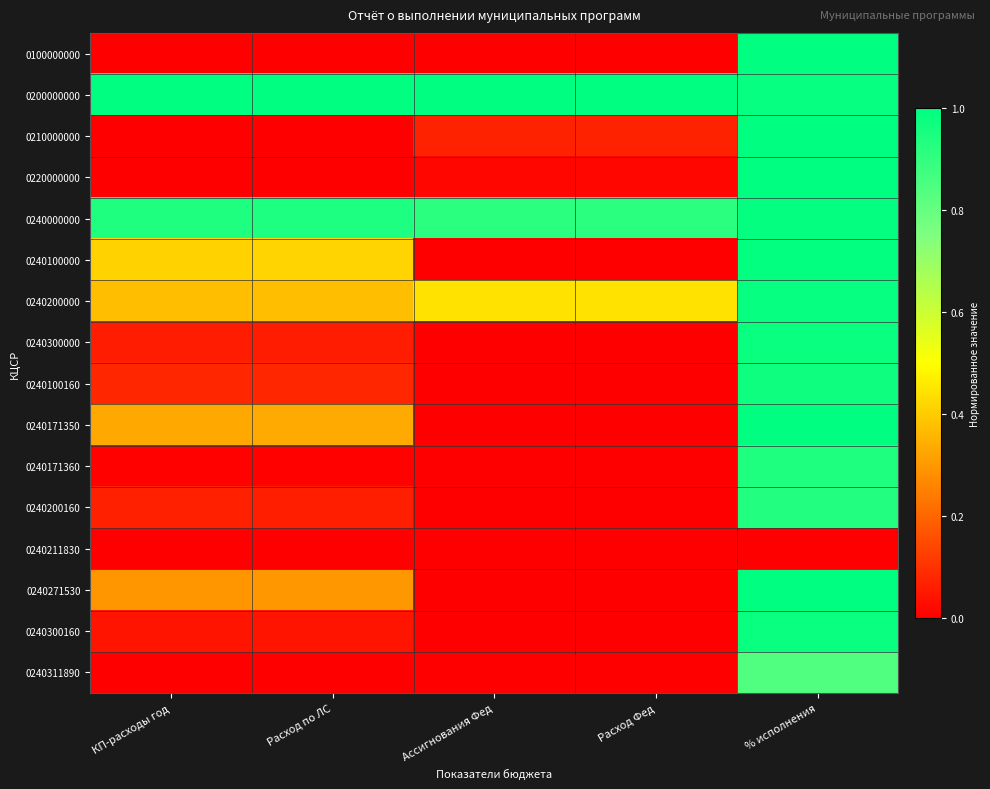

Reading left to right, list all the values displayed in this chart.

0100000000: КП-расходы год=0.0	Расход по ЛС=0.0	Ассигнования Фед=0.0	Расход Фед=0.0	% исполнения=1.0
0200000000: КП-расходы год=1.0	Расход по ЛС=1.0	Ассигнования Фед=1.0	Расход Фед=1.0	% исполнения=1.0
0210000000: КП-расходы год=0.0	Расход по ЛС=0.0	Ассигнования Фед=0.1	Расход Фед=0.1	% исполнения=1.0
0220000000: КП-расходы год=0.0	Расход по ЛС=0.0	Ассигнования Фед=0.0	Расход Фед=0.0	% исполнения=1.0
0240000000: КП-расходы год=0.9	Расход по ЛС=0.9	Ассигнования Фед=0.9	Расход Фед=0.9	% исполнения=1.0
0240100000: КП-расходы год=0.4	Расход по ЛС=0.4	Ассигнования Фед=0.0	Расход Фед=0.0	% исполнения=1.0
0240200000: КП-расходы год=0.4	Расход по ЛС=0.4	Ассигнования Фед=0.4	Расход Фед=0.4	% исполнения=1.0
0240300000: КП-расходы год=0.1	Расход по ЛС=0.1	Ассигнования Фед=0.0	Расход Фед=0.0	% исполнения=1.0
0240100160: КП-расходы год=0.1	Расход по ЛС=0.1	Ассигнования Фед=0.0	Расход Фед=0.0	% исполнения=1.0
0240171350: КП-расходы год=0.3	Расход по ЛС=0.3	Ассигнования Фед=0.0	Расход Фед=0.0	% исполнения=1.0
0240171360: КП-расходы год=0.0	Расход по ЛС=0.0	Ассигнования Фед=0.0	Расход Фед=0.0	% исполнения=0.9
0240200160: КП-расходы год=0.1	Расход по ЛС=0.1	Ассигнования Фед=0.0	Расход Фед=0.0	% исполнения=0.9
0240211830: КП-расходы год=0.0	Расход по ЛС=0.0	Ассигнования Фед=0.0	Расход Фед=0.0	% исполнения=0.0
0240271530: КП-расходы год=0.3	Расход по ЛС=0.3	Ассигнования Фед=0.0	Расход Фед=0.0	% исполнения=1.0
0240300160: КП-расходы год=0.0	Расход по ЛС=0.0	Ассигнования Фед=0.0	Расход Фед=0.0	% исполнения=1.0
0240311890: КП-расходы год=0.0	Расход по ЛС=0.0	Ассигнования Фед=0.0	Расход Фед=0.0	% исполнения=0.8